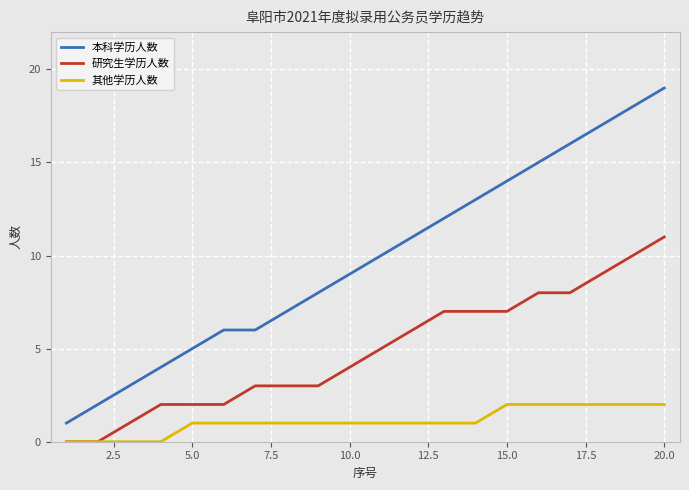

List the series in order of their peak value, lowest first.

其他学历人数, 研究生学历人数, 本科学历人数